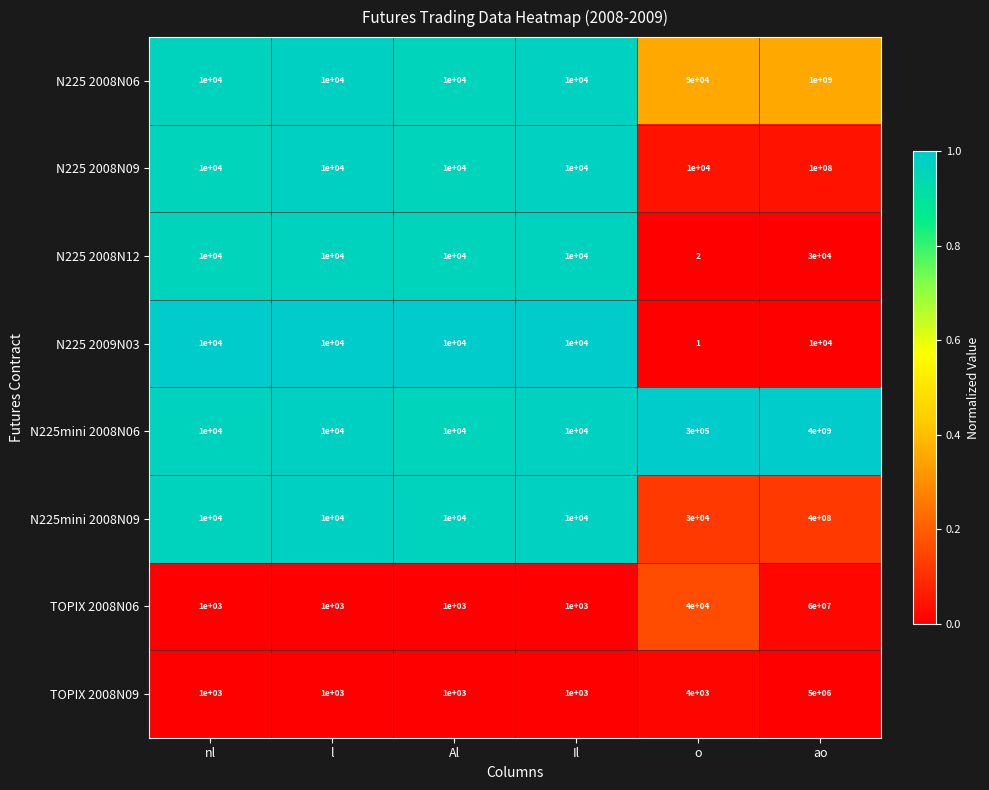

What is the sum of all N225 2008N09 values?

100050000